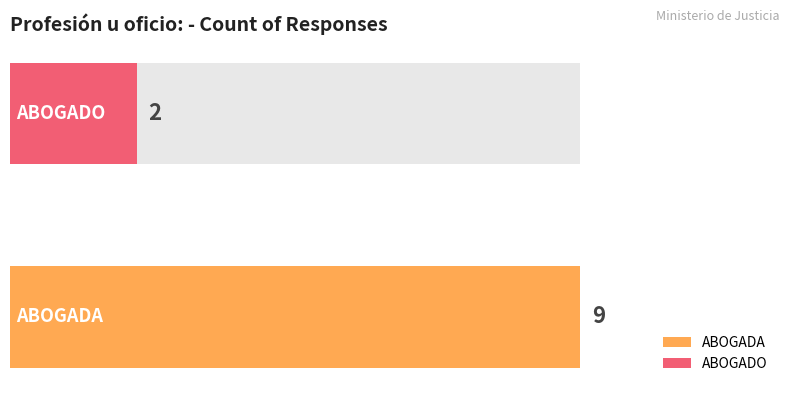

List the labels in order of value, largest first.

ABOGADA, ABOGADO